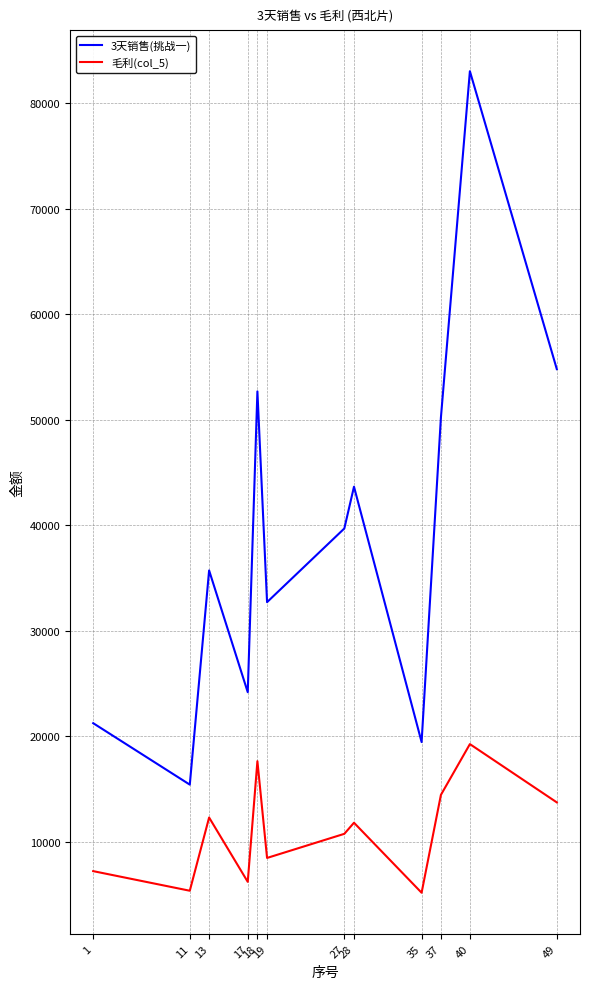

True or false: 3天销售(挑战一) and 毛利(col_5) intersect in this chart.

False